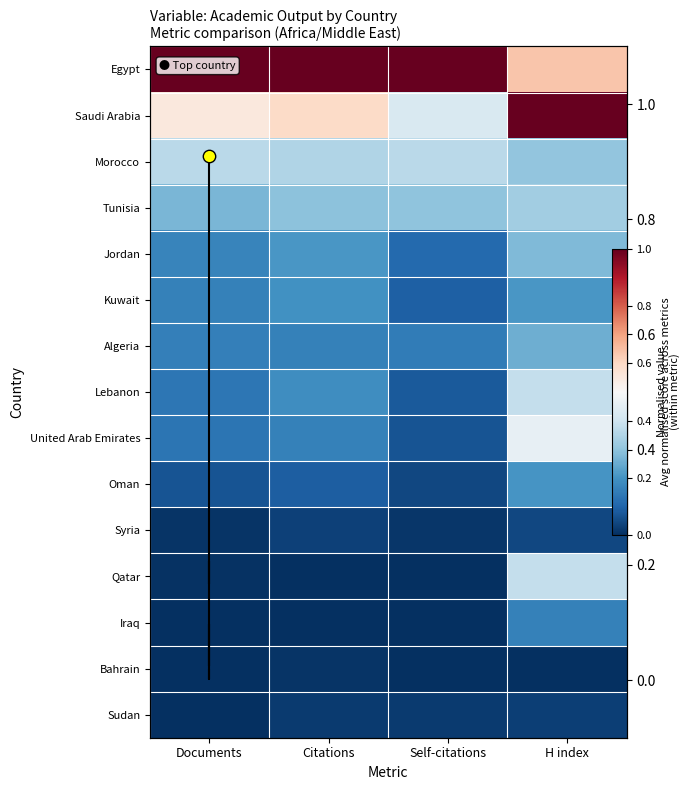

Is the value of Morocco at Citations greater than the value of United Arab Emirates at Documents?

Yes